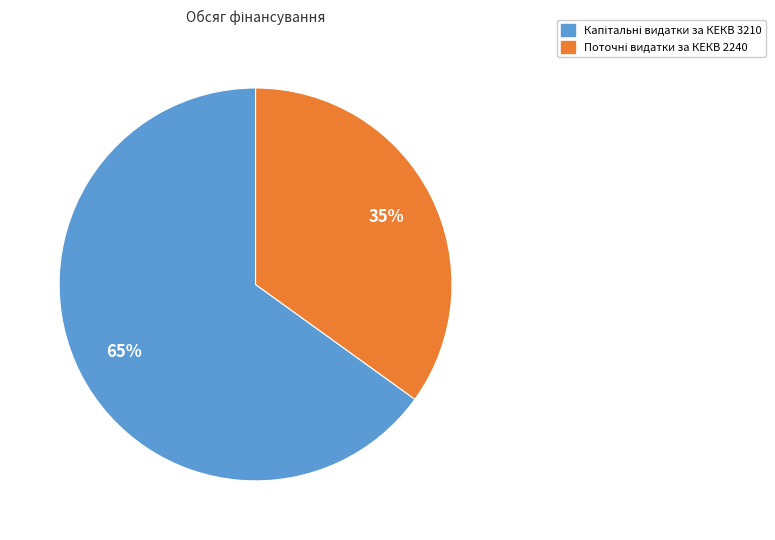

Is there any slice that represents more than half of the pie?

Yes